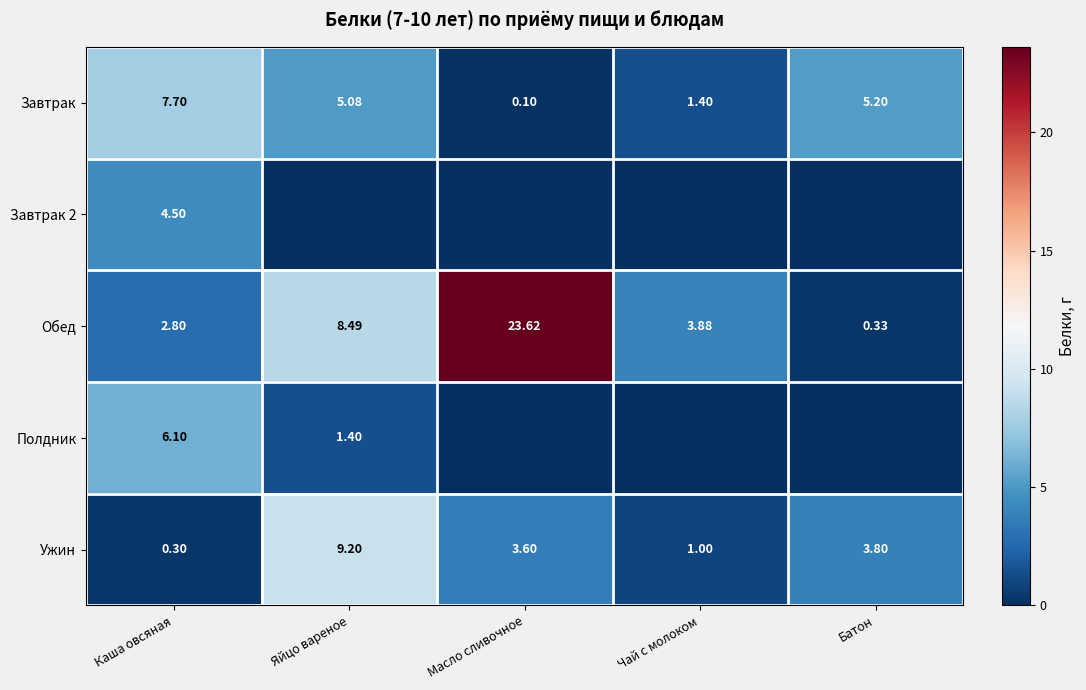

How many series are shown in this chart?

5